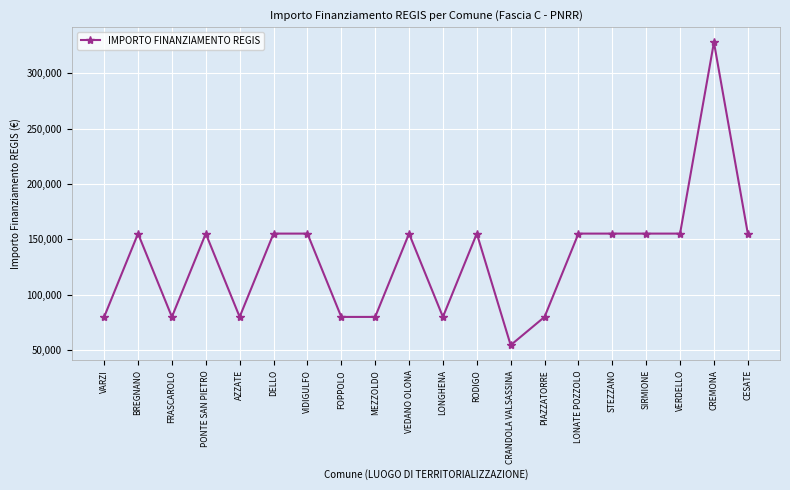

What value does the data have at CRANDOLA VALSASSINA, to the nearest 10?

54410